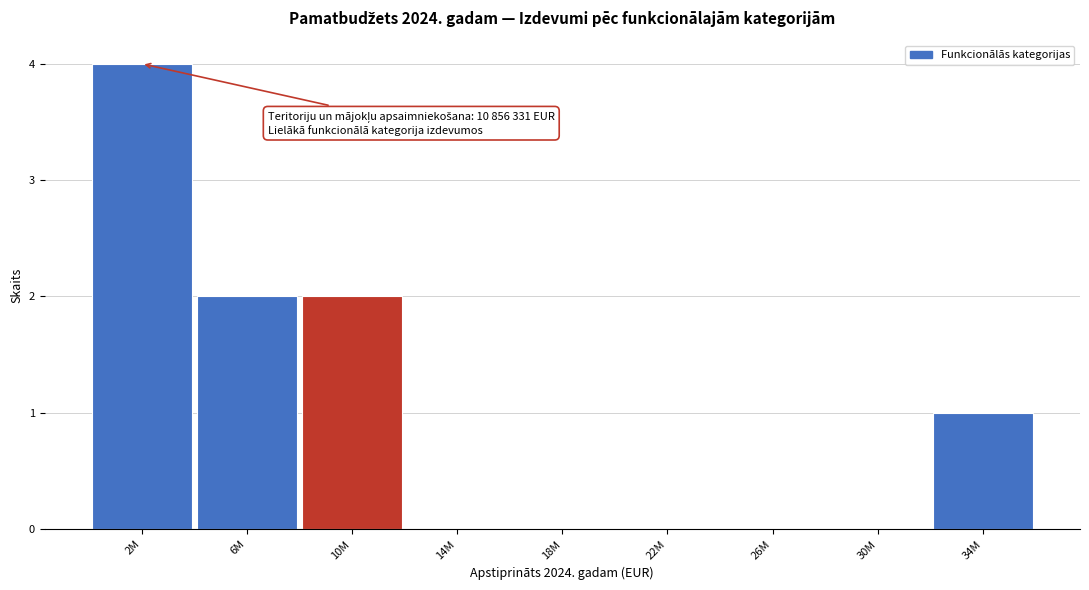

Reading left to right, transcribe all the data shown in this chart.

2M=4	6M=2	10M=2	14M=0	18M=0	22M=0	26M=0	30M=0	34M=1